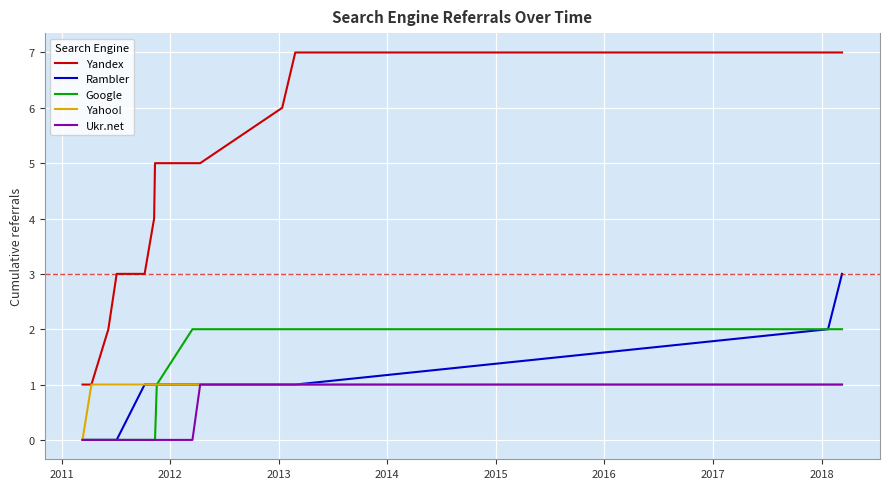

What is the sum of all Rambler values?

13